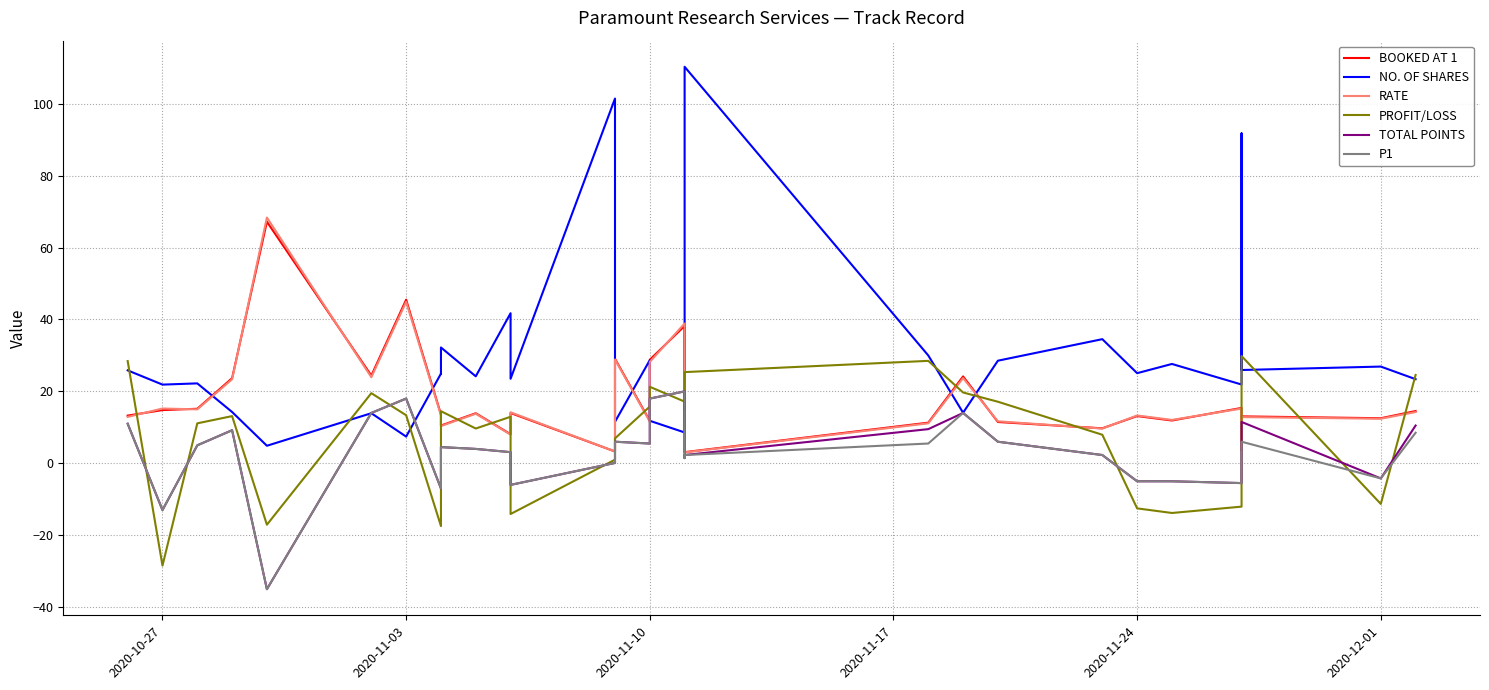

What is the difference between the maximum and second lowest values in the PROFIT/LOSS series?

47.3